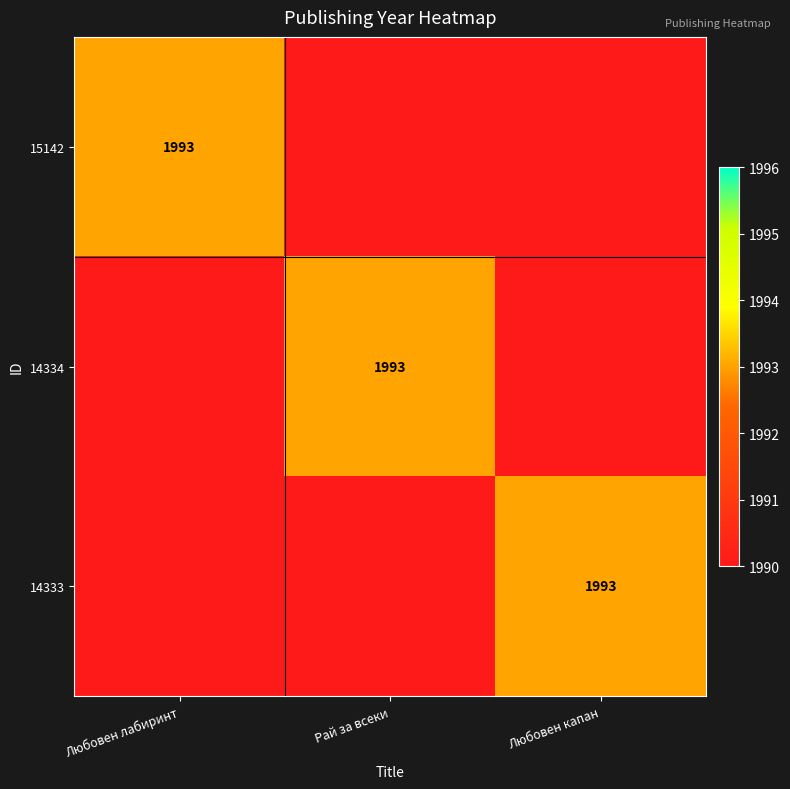

Which category has the lowest value across all series?

Рай за всеки